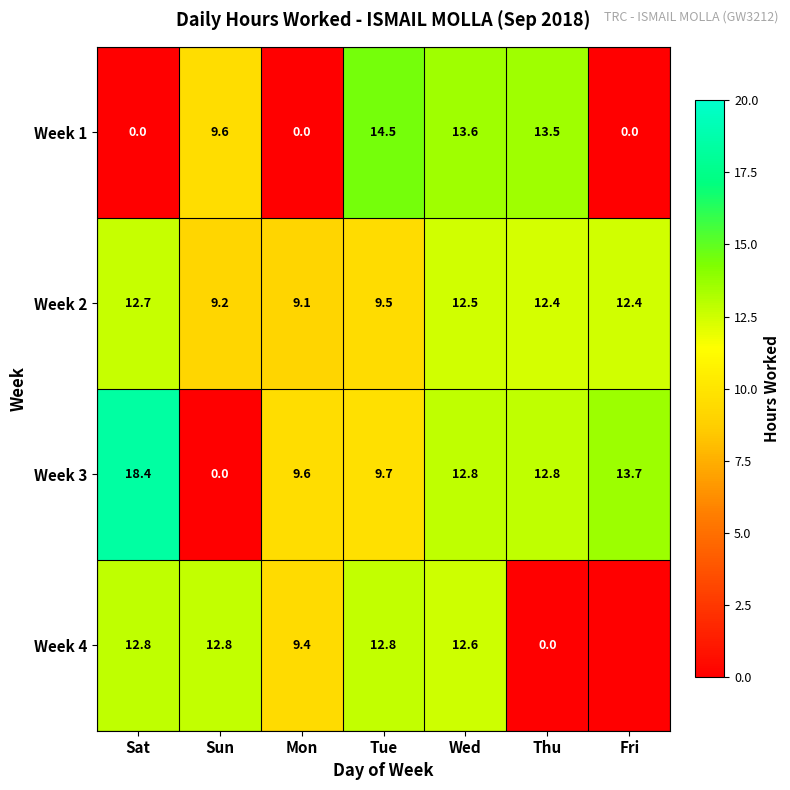

Which category has the highest value in the Week 1 series?

Tue